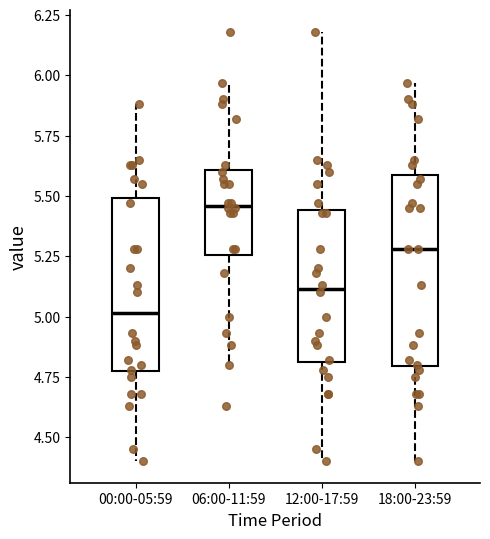

Reading left to right, transcribe this box plot: for each box, give where its median line is, the range the box spans, and where its two whiskers end, as read against the y-axis. The values are not printed on the chart, so give them approximately, as read against the axis.

00:00-05:59: median 5.00, box 4.75 to 5.50, whiskers 4.40 to 5.90
06:00-11:59: median 5.45, box 5.25 to 5.60, whiskers 4.80 to 5.95
12:00-17:59: median 5.10, box 4.80 to 5.45, whiskers 4.40 to 6.20
18:00-23:59: median 5.30, box 4.80 to 5.60, whiskers 4.40 to 5.95